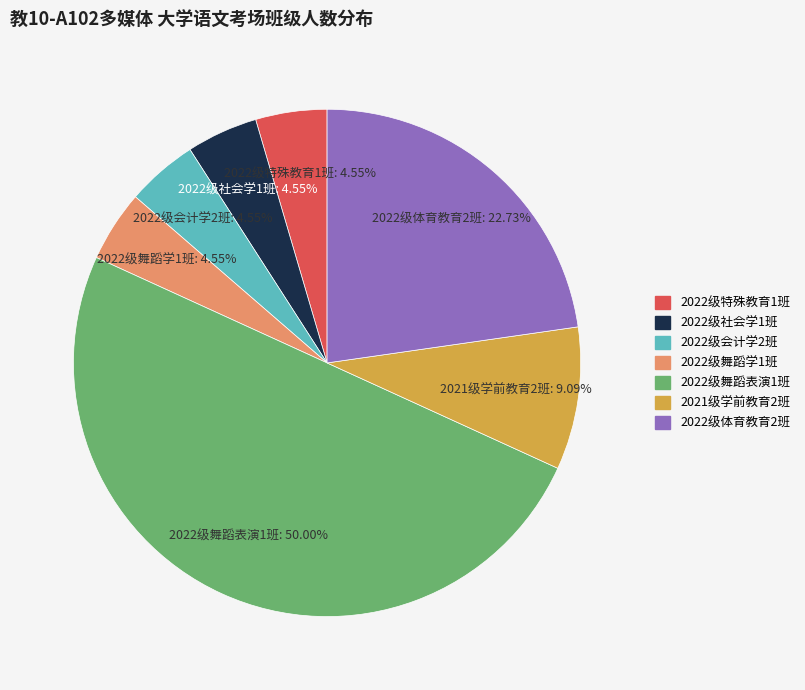

To the nearest percent, what portion does 2022级体育教育2班 represent?

23%